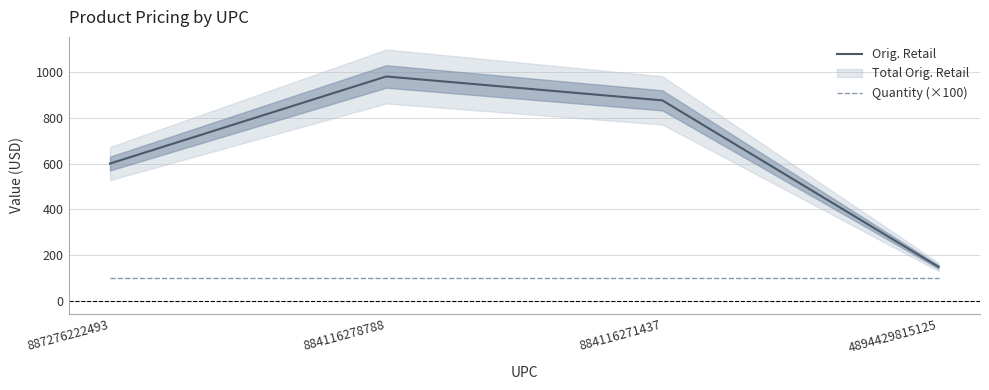

Rank the categories by Quantity (×100) value from lowest to highest.

887276222493, 884116278788, 884116271437, 4894429815125